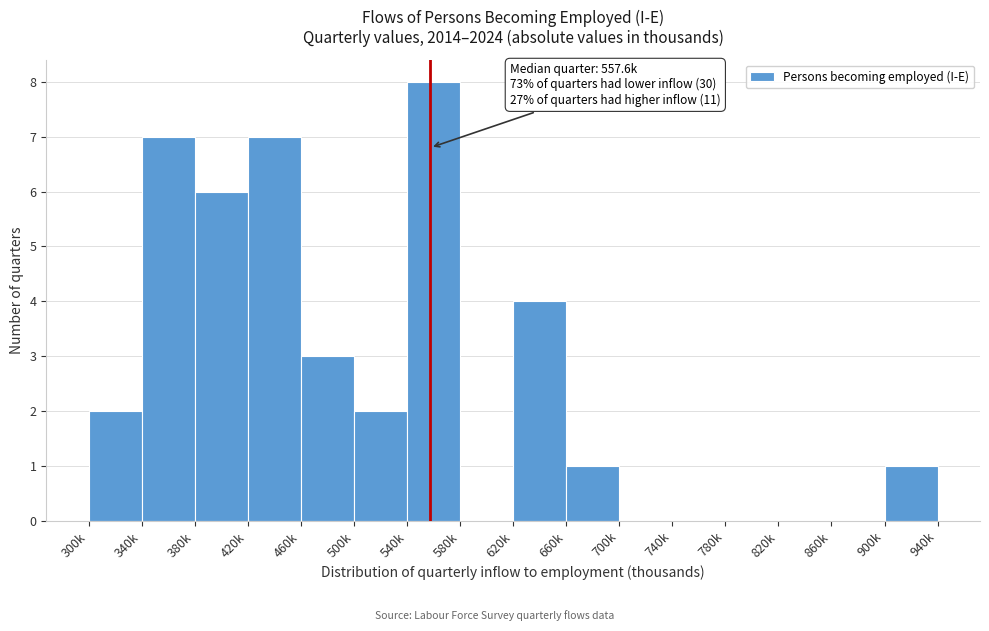

Reading left to right, extract all data points from this chart.

300k=2	340k=7	380k=6	420k=7	460k=3	500k=2	540k=8	580k=0	620k=4	660k=1	700k=0	740k=0	780k=0	820k=0	860k=0	900k=1